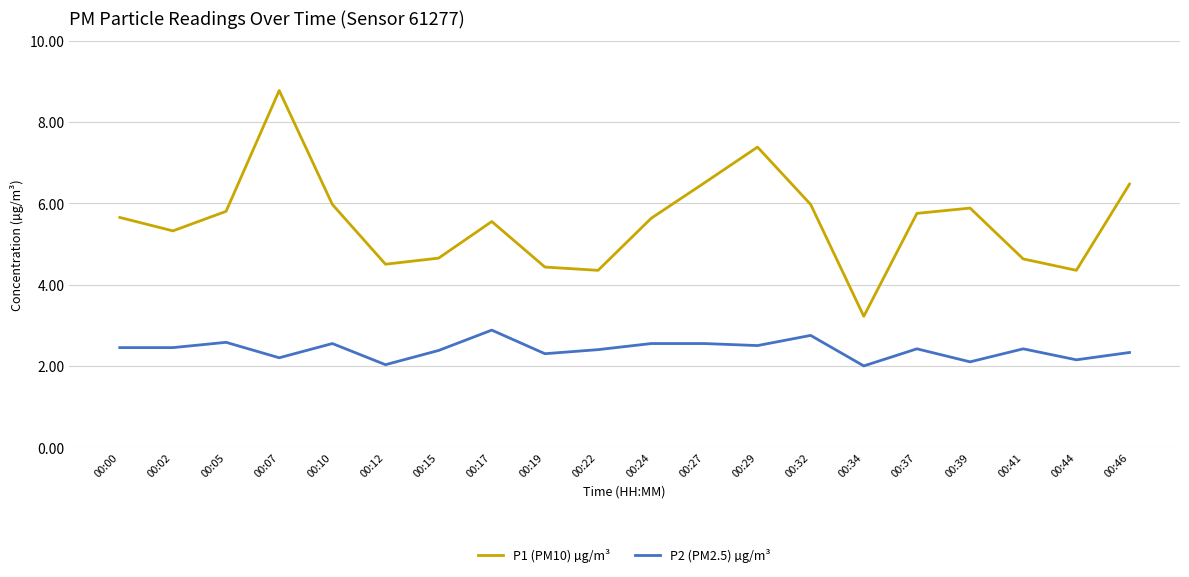

At 00:00, list the series in order from smallest to largest.

P2 (PM2.5) µg/m³, P1 (PM10) µg/m³